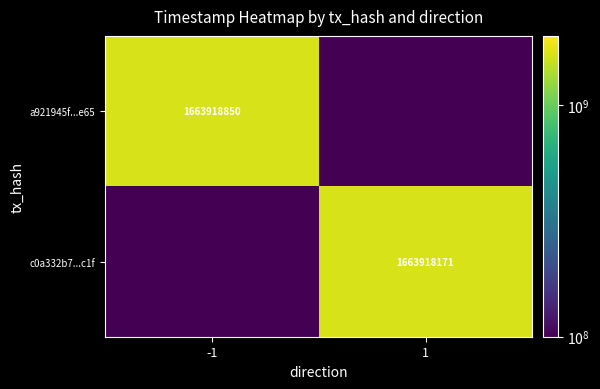

Between -1 and 1, which is larger?

-1